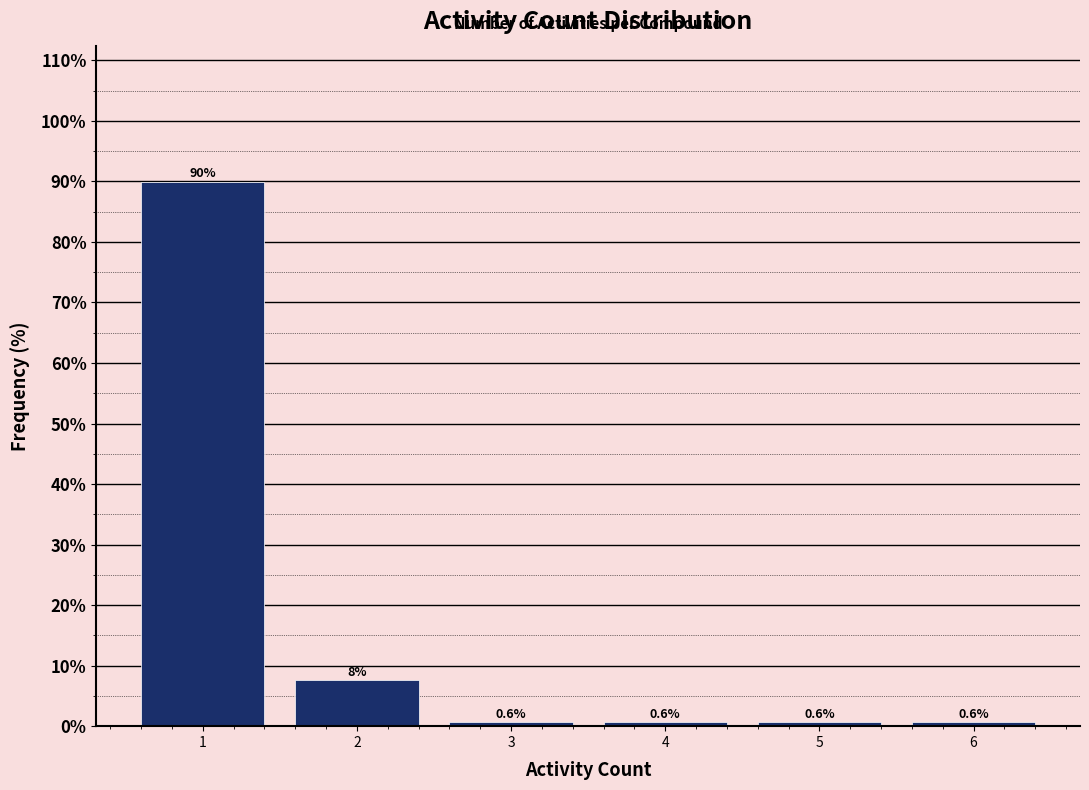

Over which range of the x-axis is the bar tallest?

0.5 to 1.5